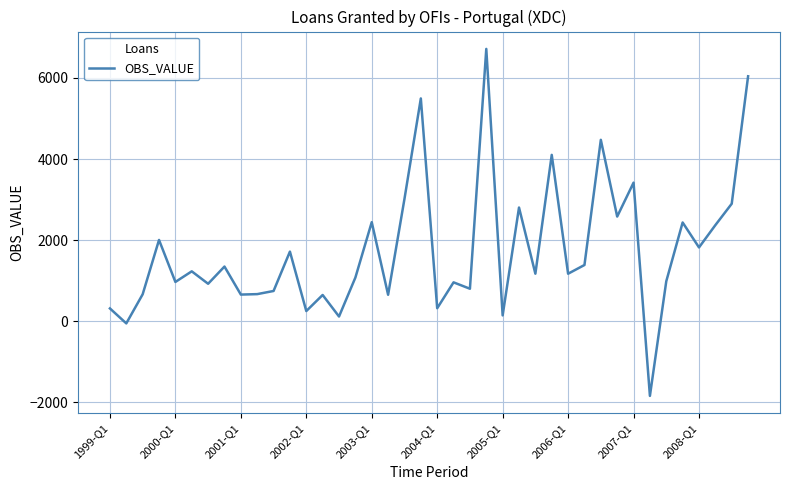

What is the maximum value shown in the chart?

6716.7